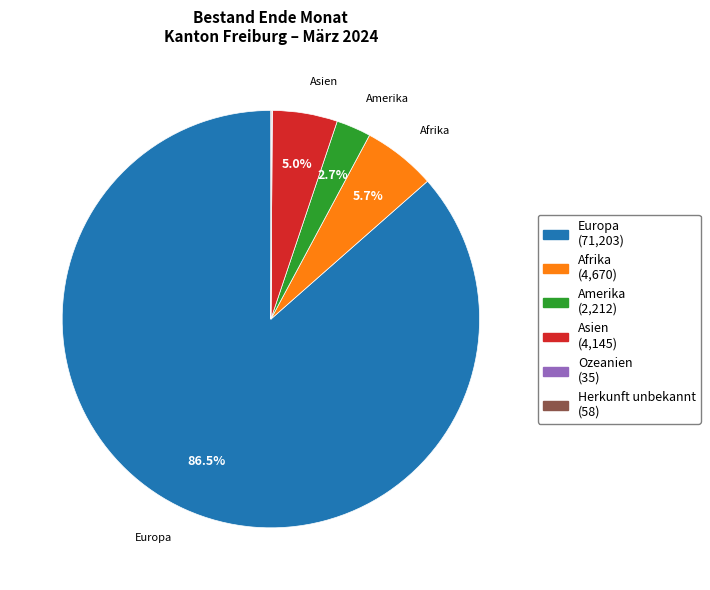

Is there a majority slice in this chart?

Yes